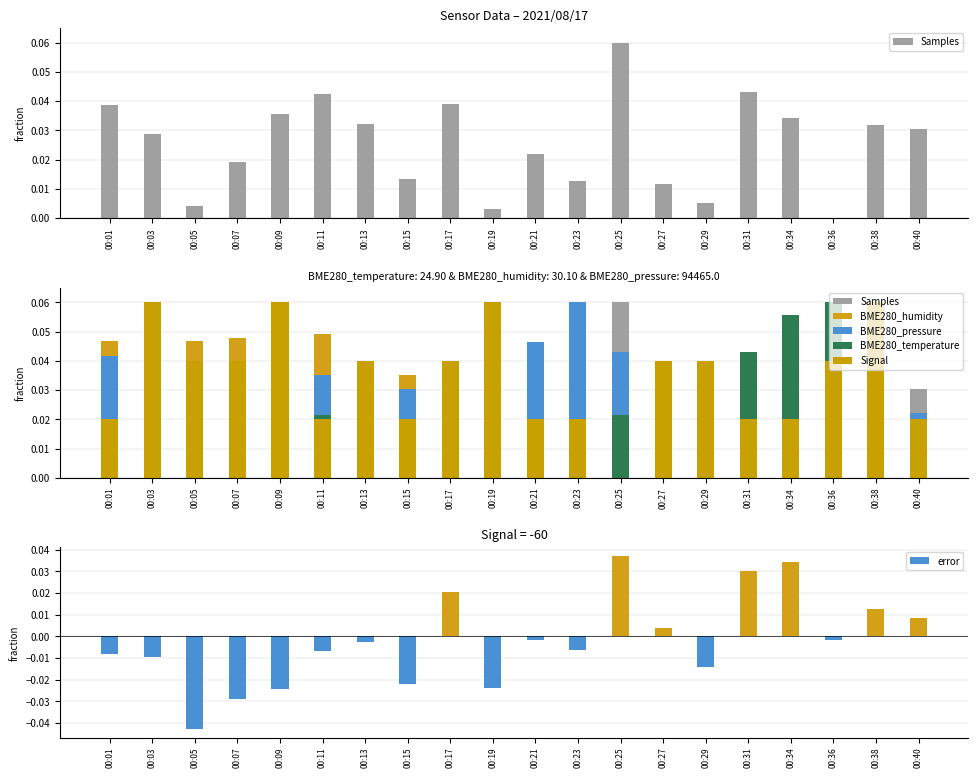

Which series has the largest range (max minus min)?

error